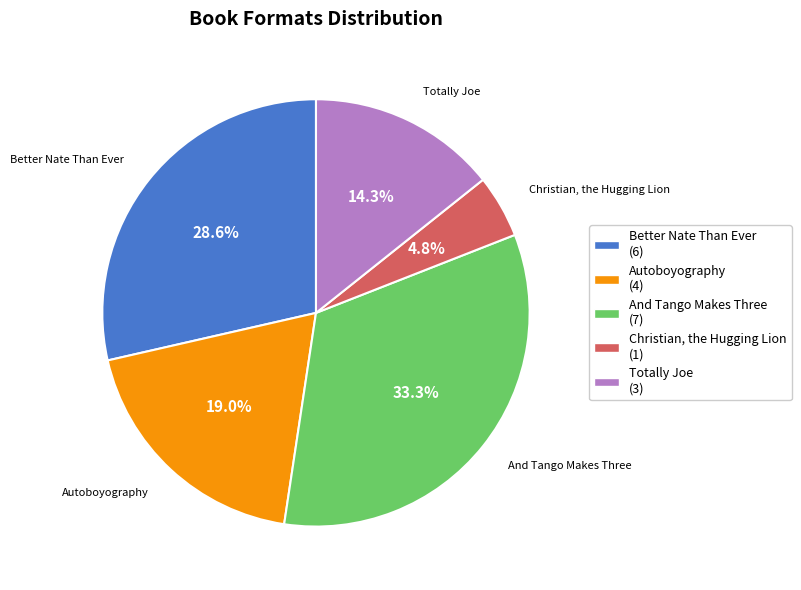

What is the total percentage of And Tango Makes Three and Totally Joe?

47.6%